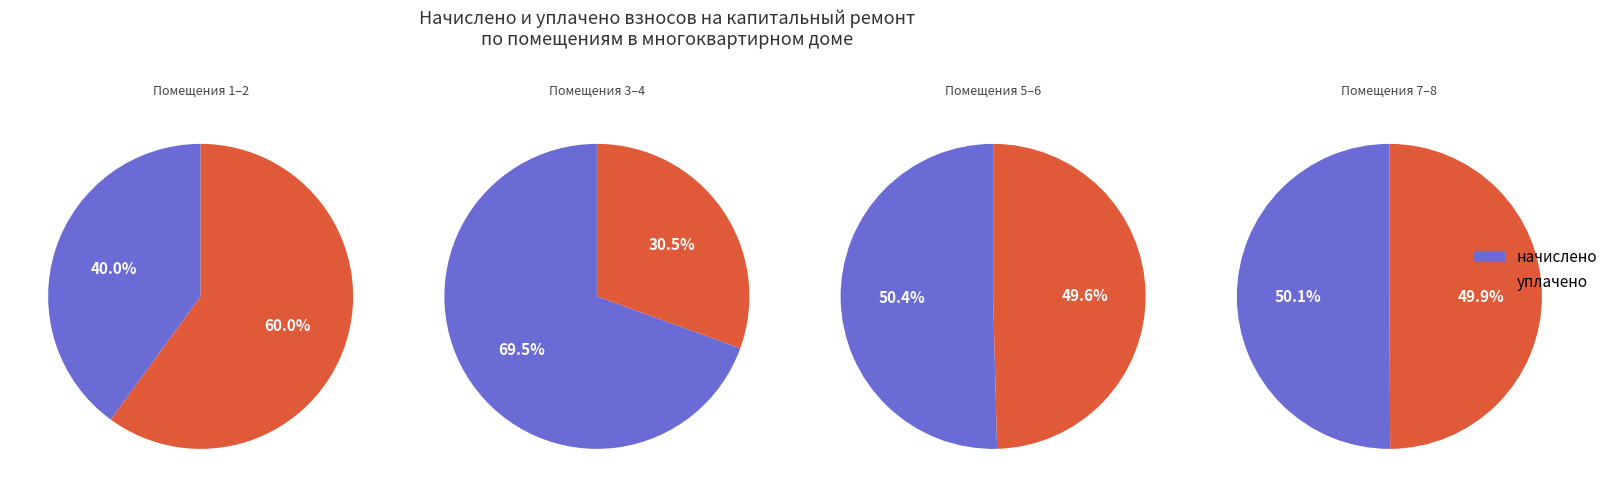

Between 5 and 7, which series saw the biggest shift?

начислено